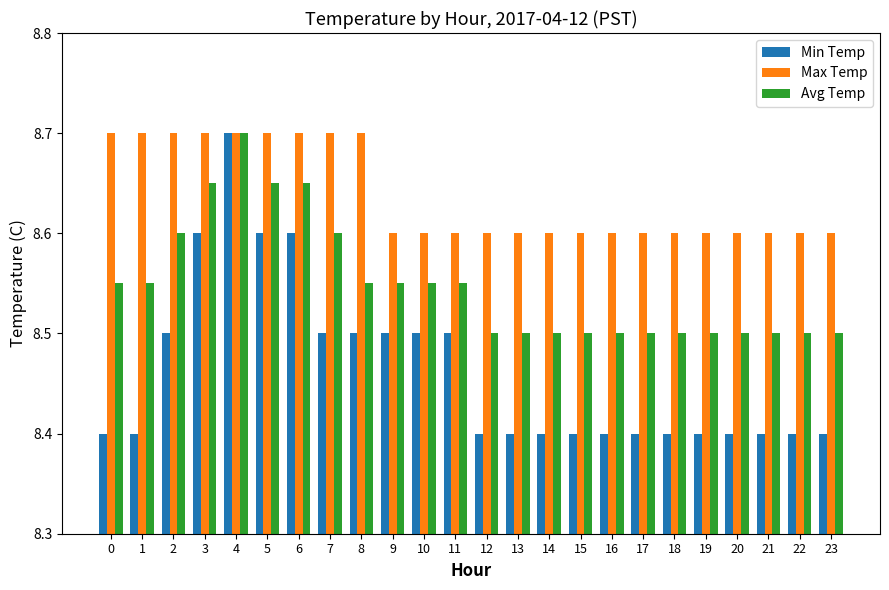

Is it true that Min Temp equals 8.4 at 16?

True